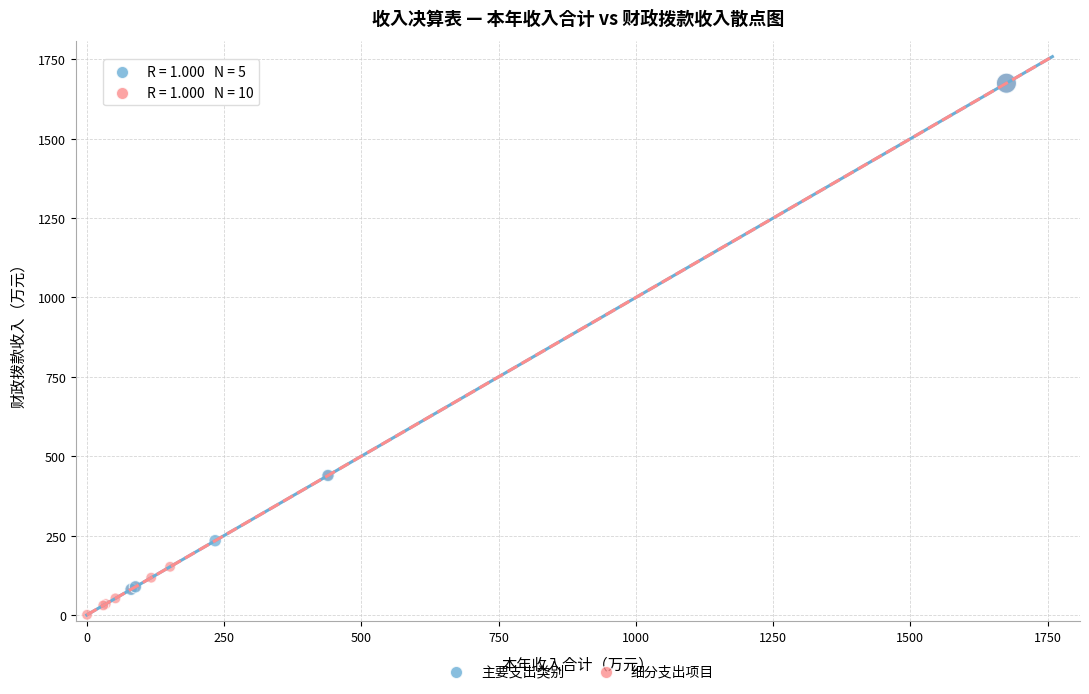

Which series reaches the minimum Y coordinate?

细分支出项目